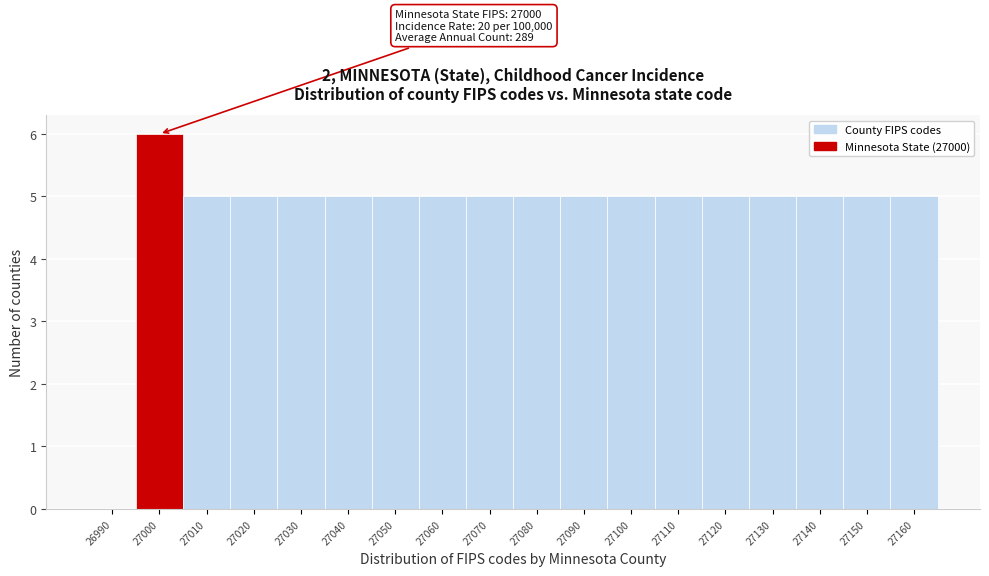

Reading right to left, list all the values displayed in this chart.

27160=5	27150=5	27140=5	27130=5	27120=5	27110=5	27100=5	27090=5	27080=5	27070=5	27060=5	27050=5	27040=5	27030=5	27020=5	27010=5	27000=6	26990=0